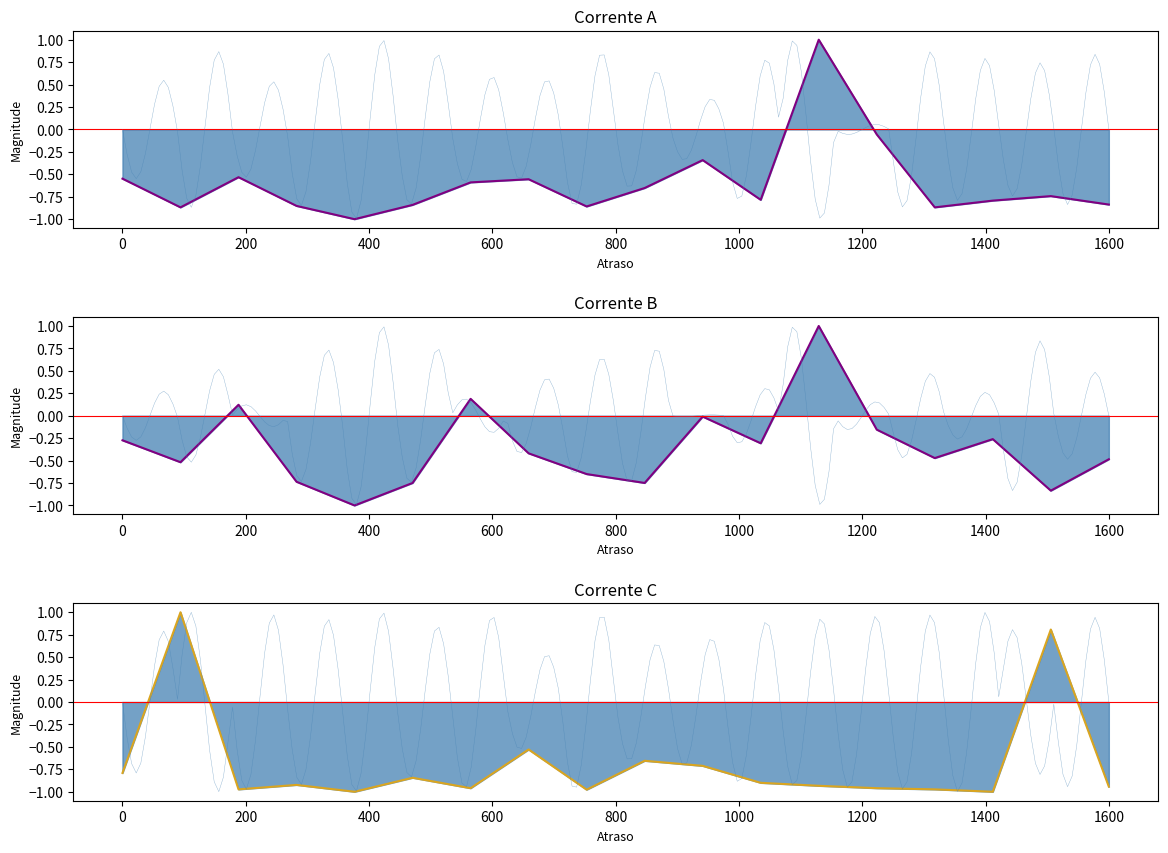

At how many categories does at least one series exceed 0?

5